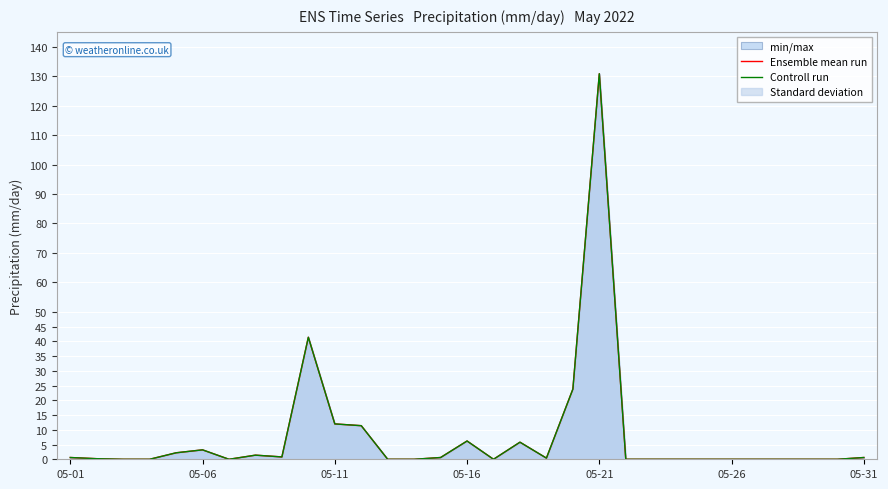

Is it true that Ensemble mean run equals 49.4 at 13?

False